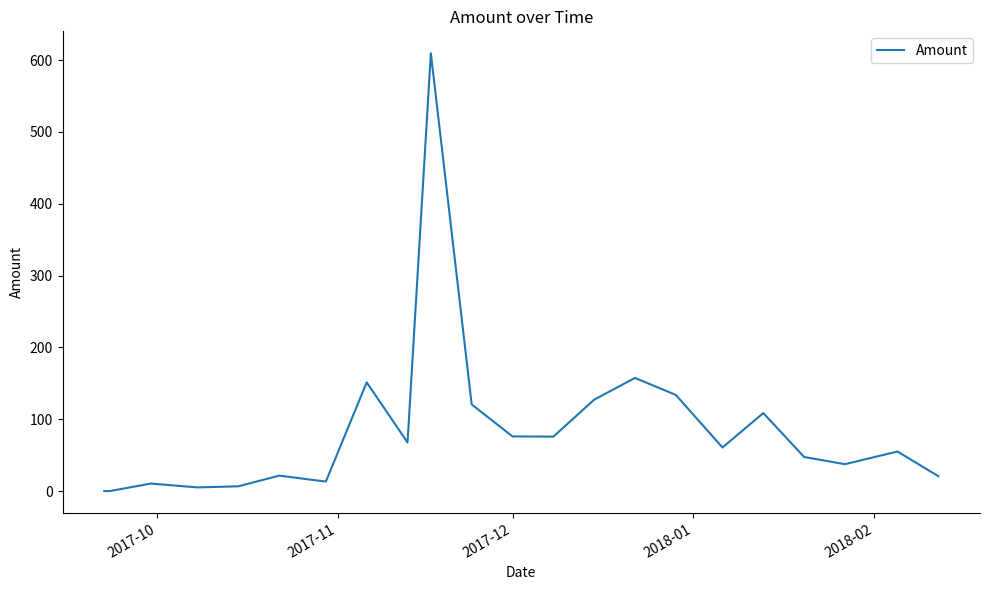

What is the greatest value displayed?

609.6